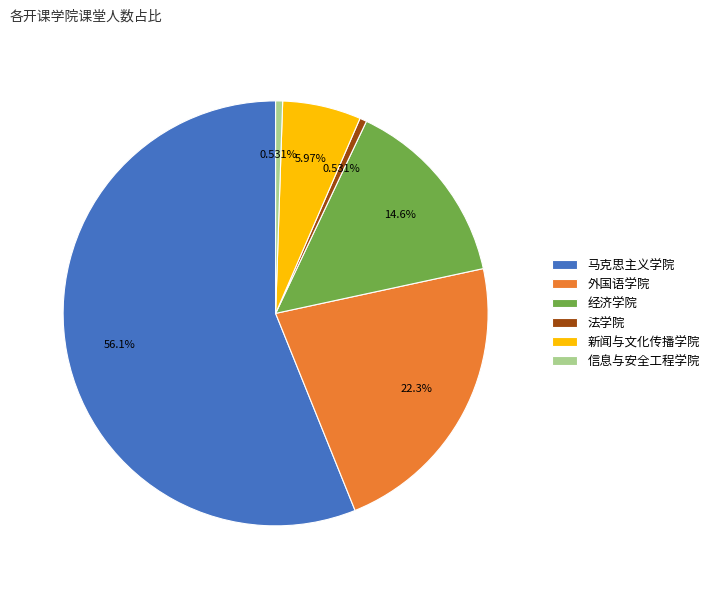

To the nearest percent, what portion does 外国语学院 represent?

22%